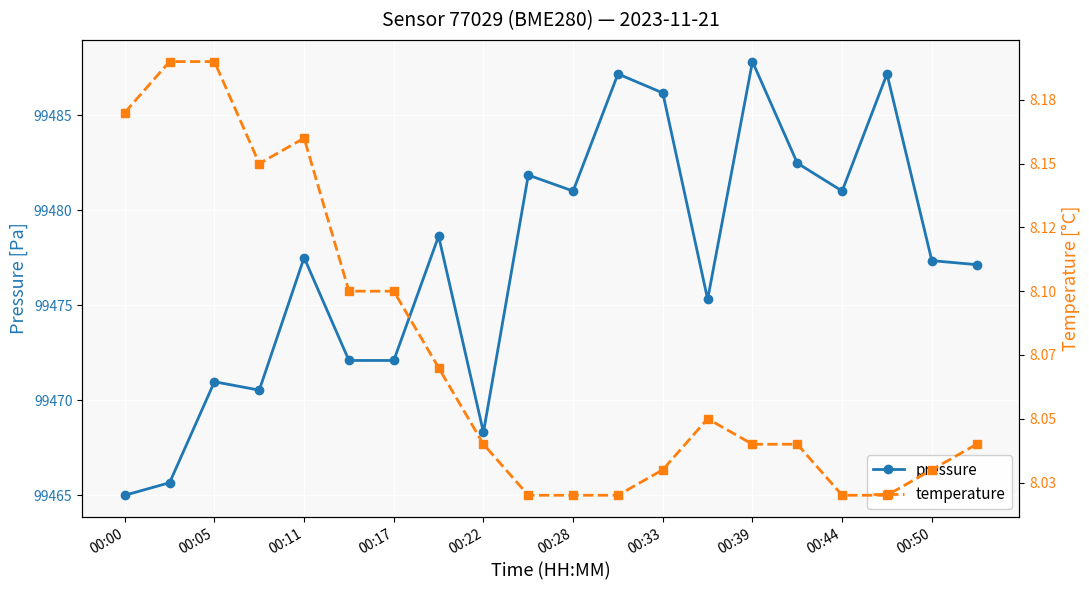

Reading right to left, extract all data points from this chart.

pressure: 99477.1	99477.3	99487.2	99481.0	99482.5	99487.8	99475.3	99486.2	99487.2	99481.0	99481.8	99468.3	99478.6	99472.1	99472.1	99477.5	99470.5	99471.0	99465.7	99465.0
temperature: 8.0	8.0	8.0	8.0	8.0	8.0	8.1	8.0	8.0	8.0	8.0	8.0	8.1	8.1	8.1	8.2	8.2	8.2	8.2	8.2